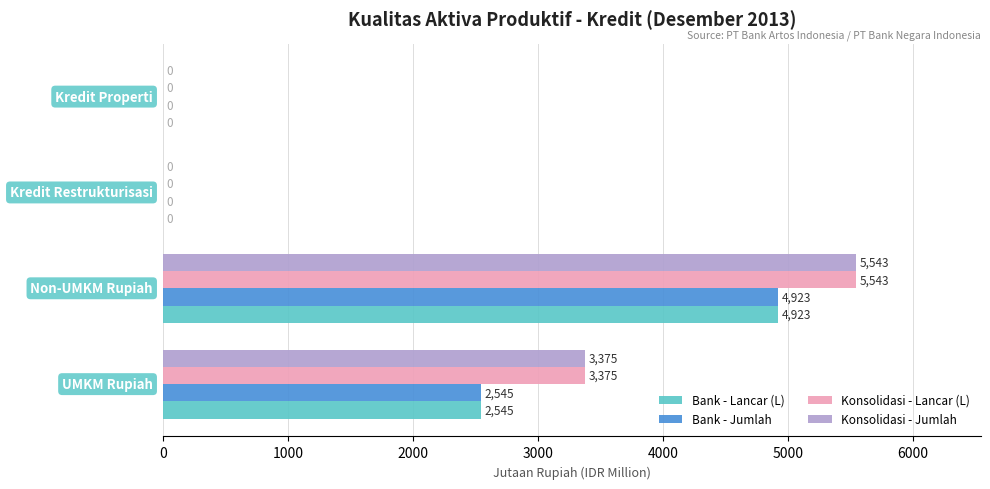

How many Konsolidasi - Jumlah values are between 0 and 5543?

4